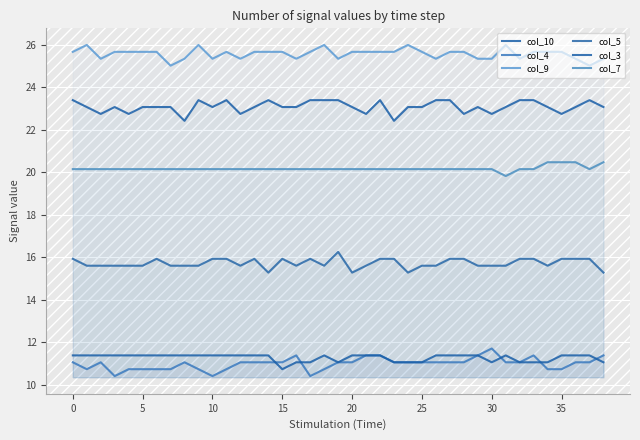

In col_10, how many points are lower than both neighbors (excluding endpoints)?

10